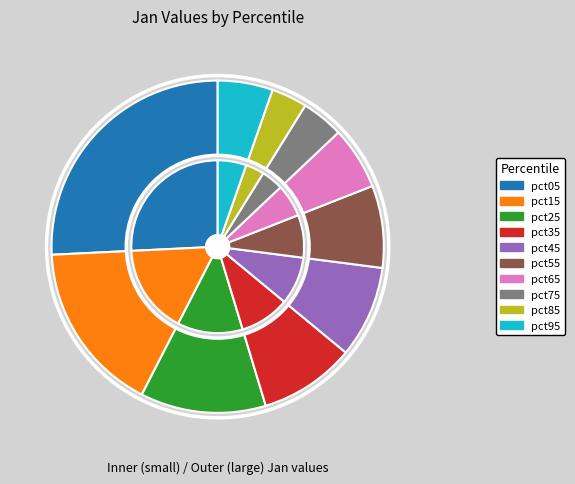

To the nearest percent, what is the average slice percentage?

10%